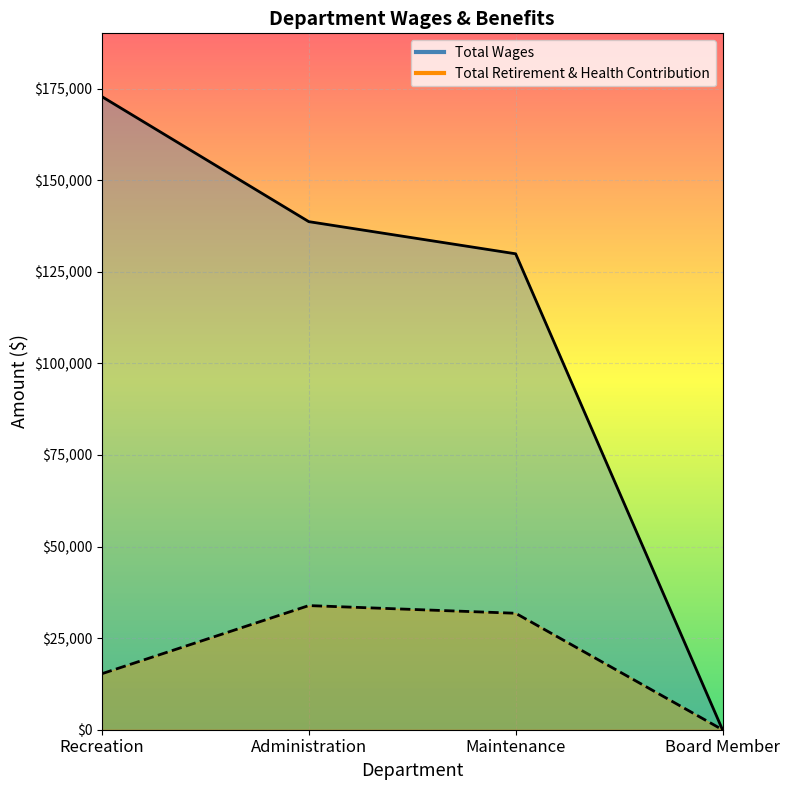

Rank the series by their average value, from lowest to highest.

Total Retirement & Health Contribution, Total Wages